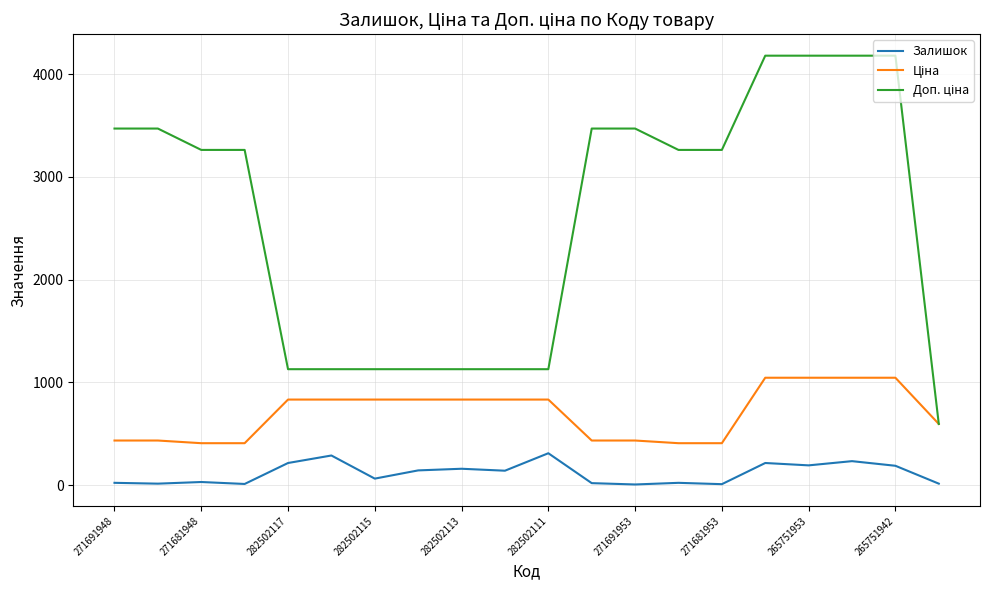

What is the maximum value shown in the chart?

4179.3